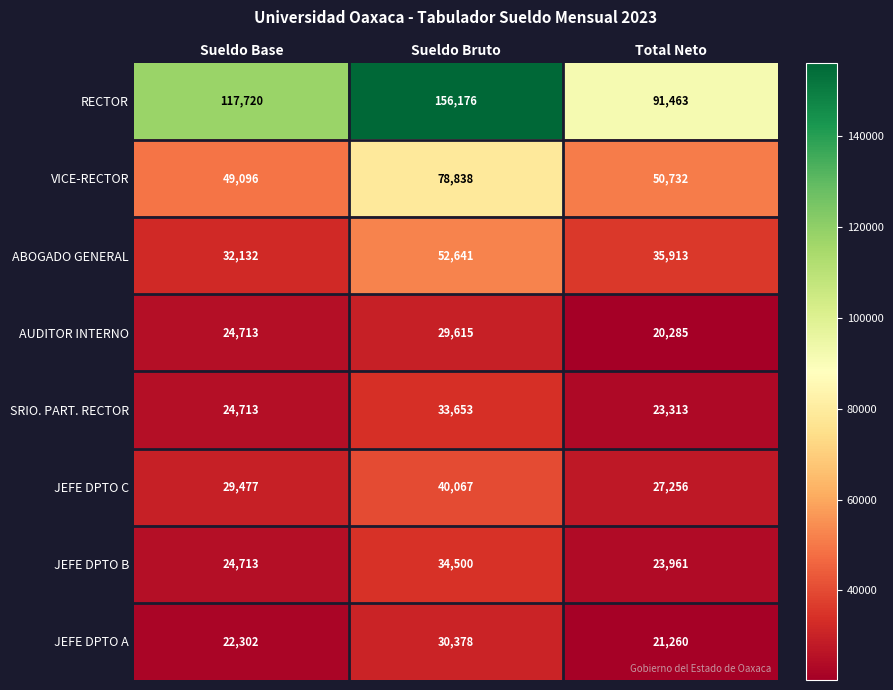

What is the average value of the AUDITOR INTERNO series?

24871